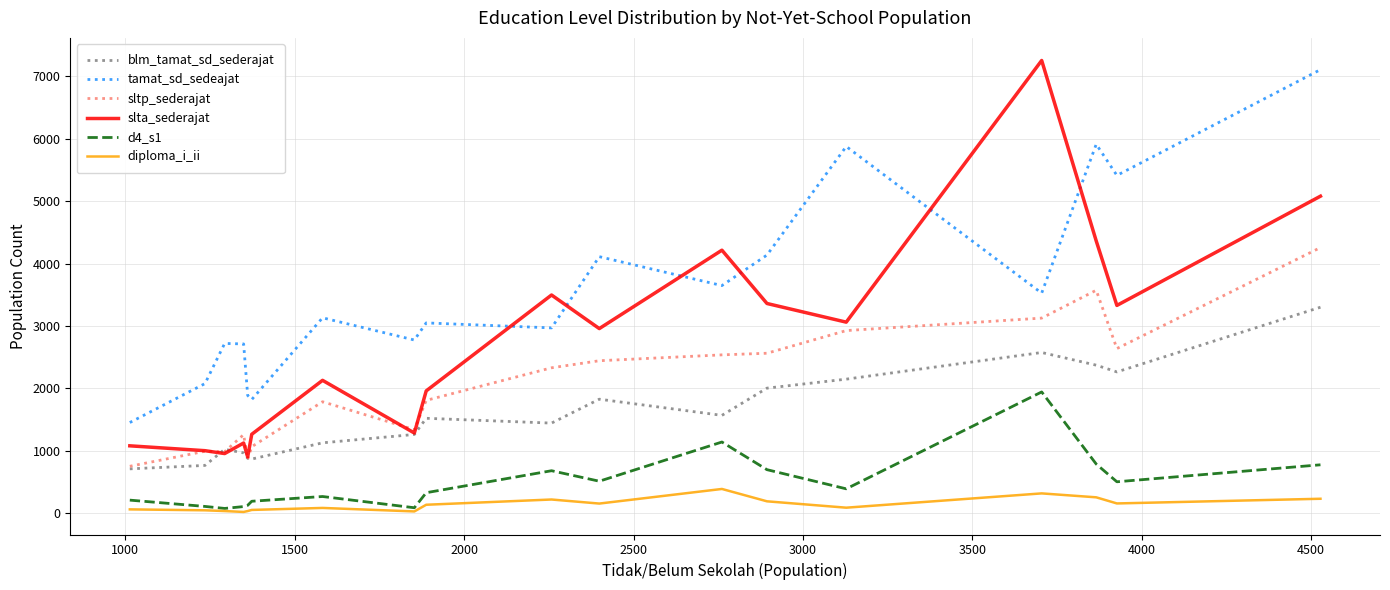

How many lines are shown in the chart?

6